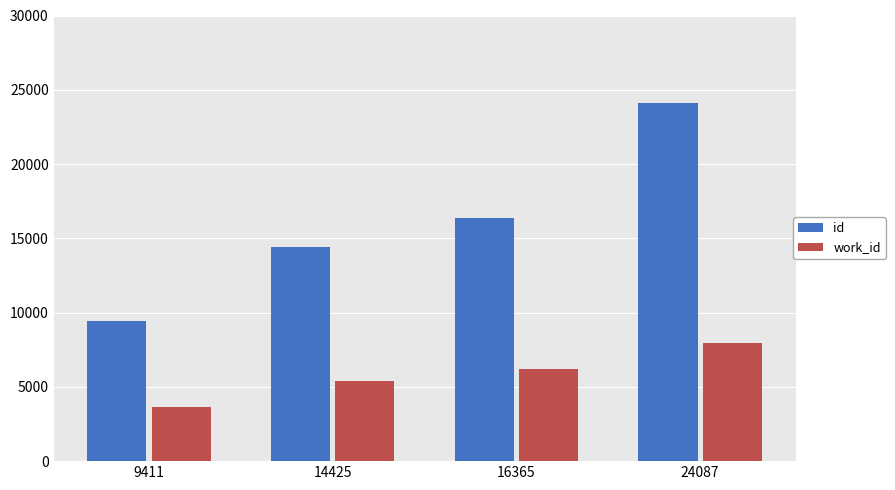

Is the value of id at 16365 greater than the value of work_id at 24087?

Yes